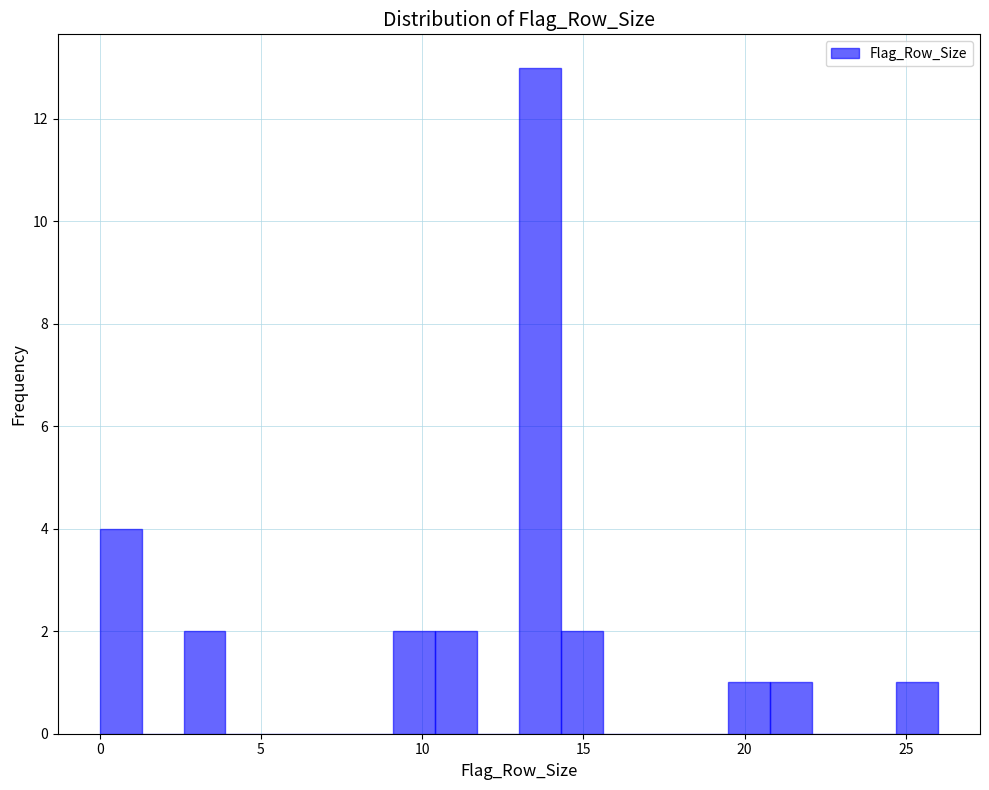

Read against the x-axis, roughly where is the centre of the tallest bar?

13.5